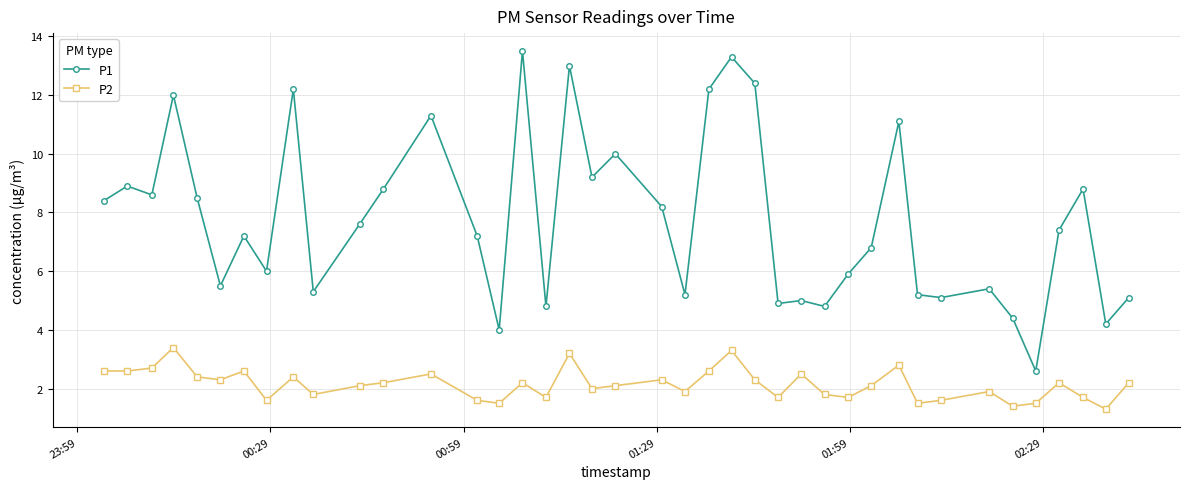

List the series in order of their peak value, highest first.

P1, P2